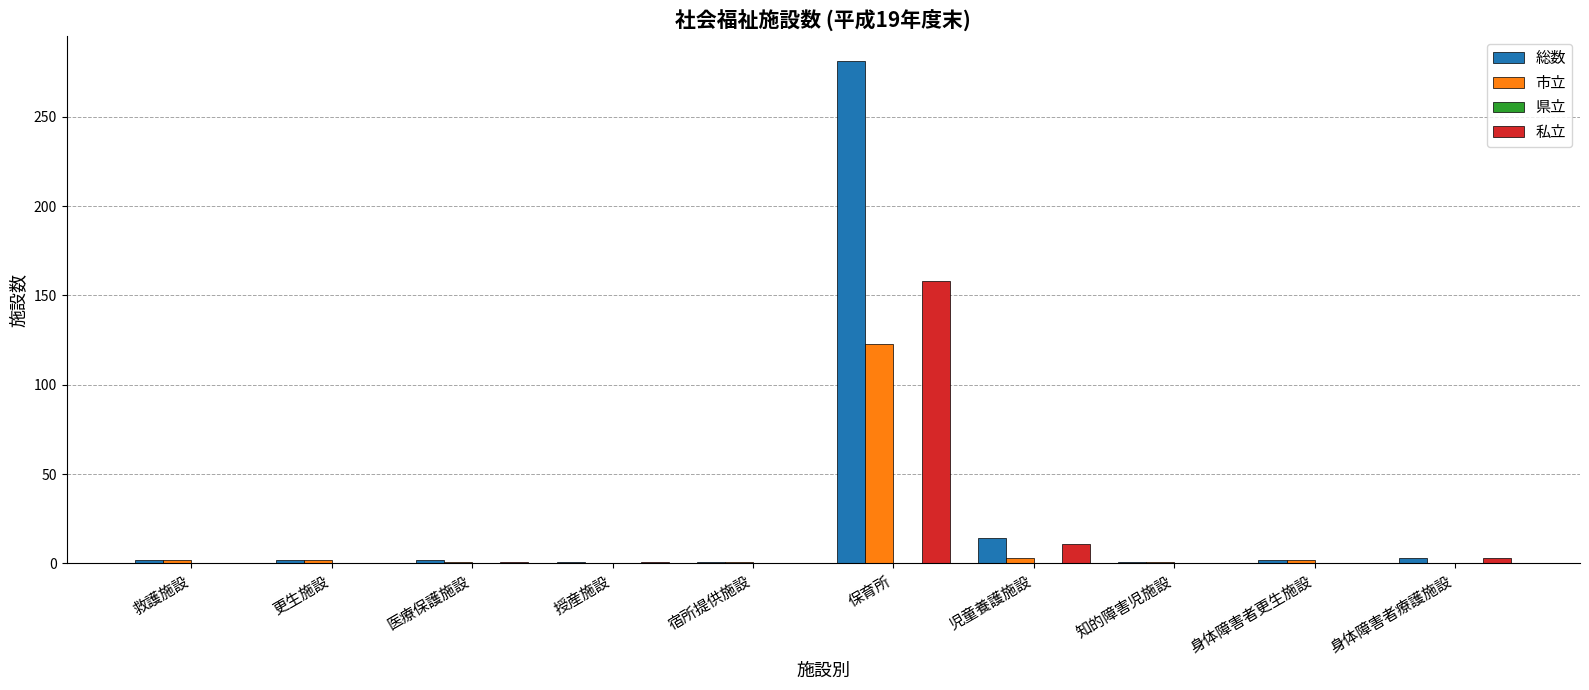

True or false: 私立 has a value of 0 at 知的障害児施設.

True